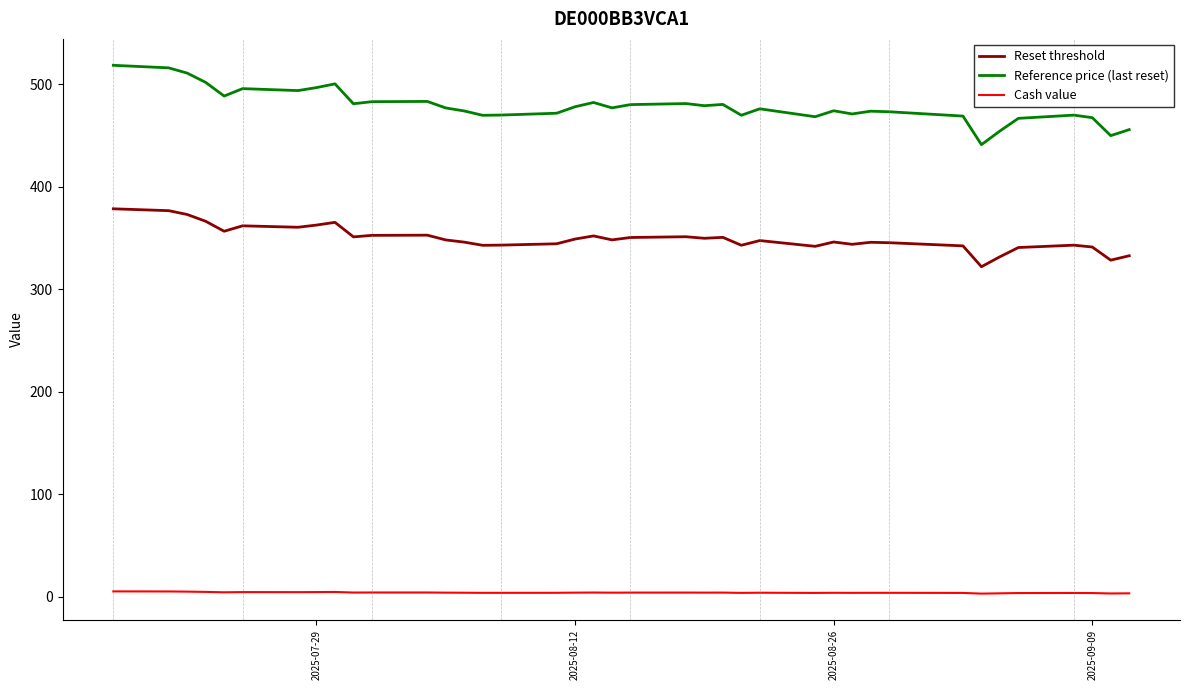

List the series in order of their peak value, lowest first.

Cash value, Reset threshold, Reference price (last reset)